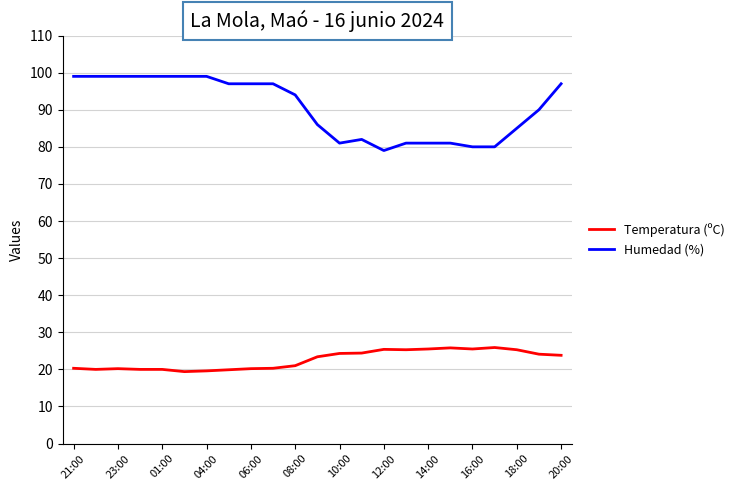

What is the greatest value displayed?

99.0